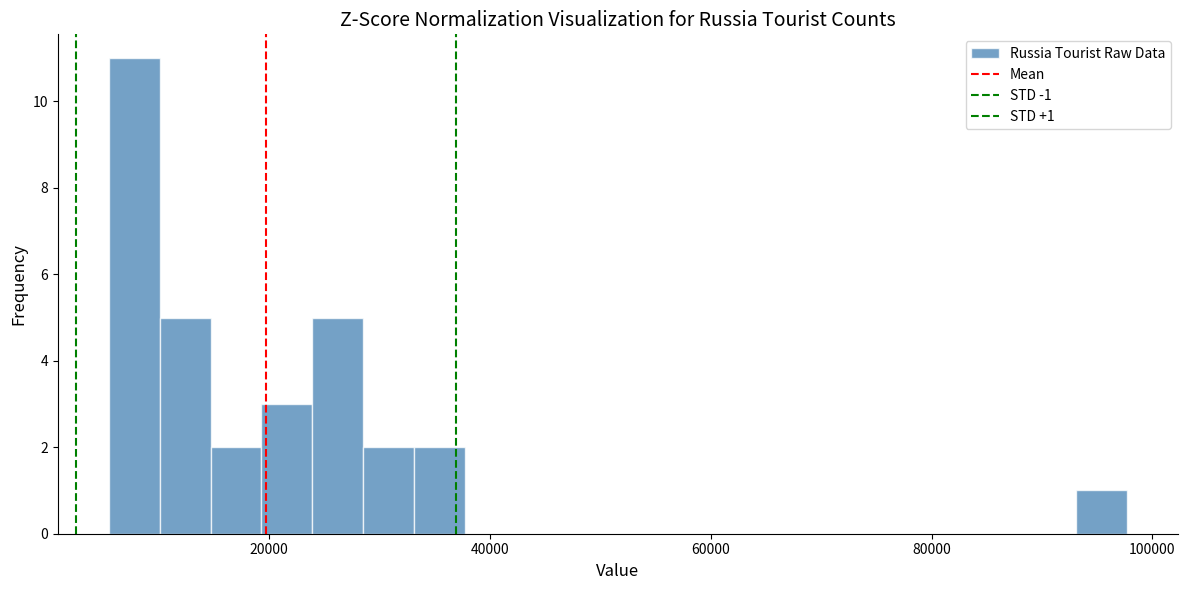

Around what value on the x-axis is the tallest bar? Give the approximate position of its centre, as read against the axis.

8000